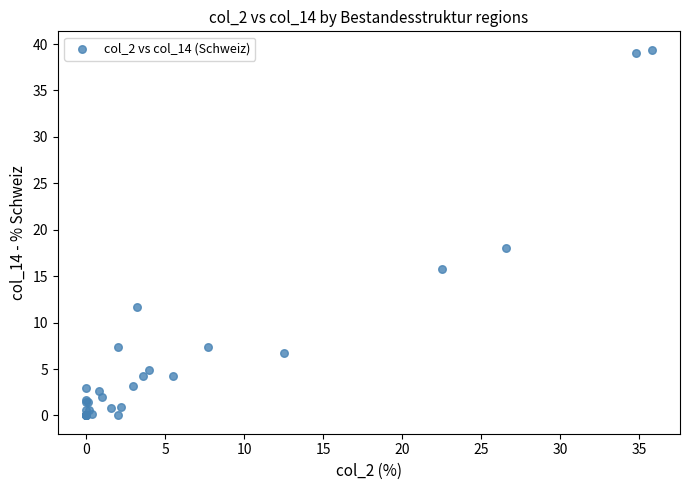

What Y value in the scatter plot is closest to 19?

18.0